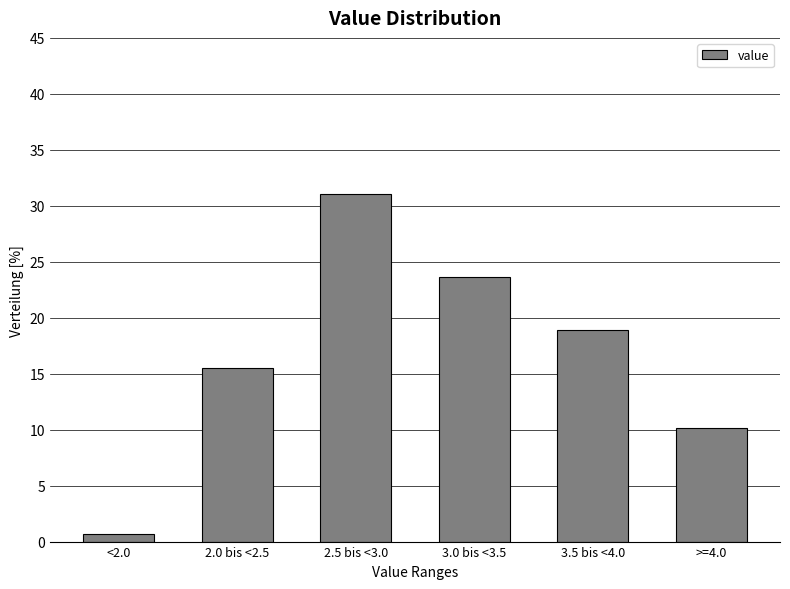

Reading left to right, transcribe all the data shown in this chart.

<2.0=0.7	2.0 bis <2.5=15.5	2.5 bis <3.0=31.1	3.0 bis <3.5=23.6	3.5 bis <4.0=18.9	>=4.0=10.1